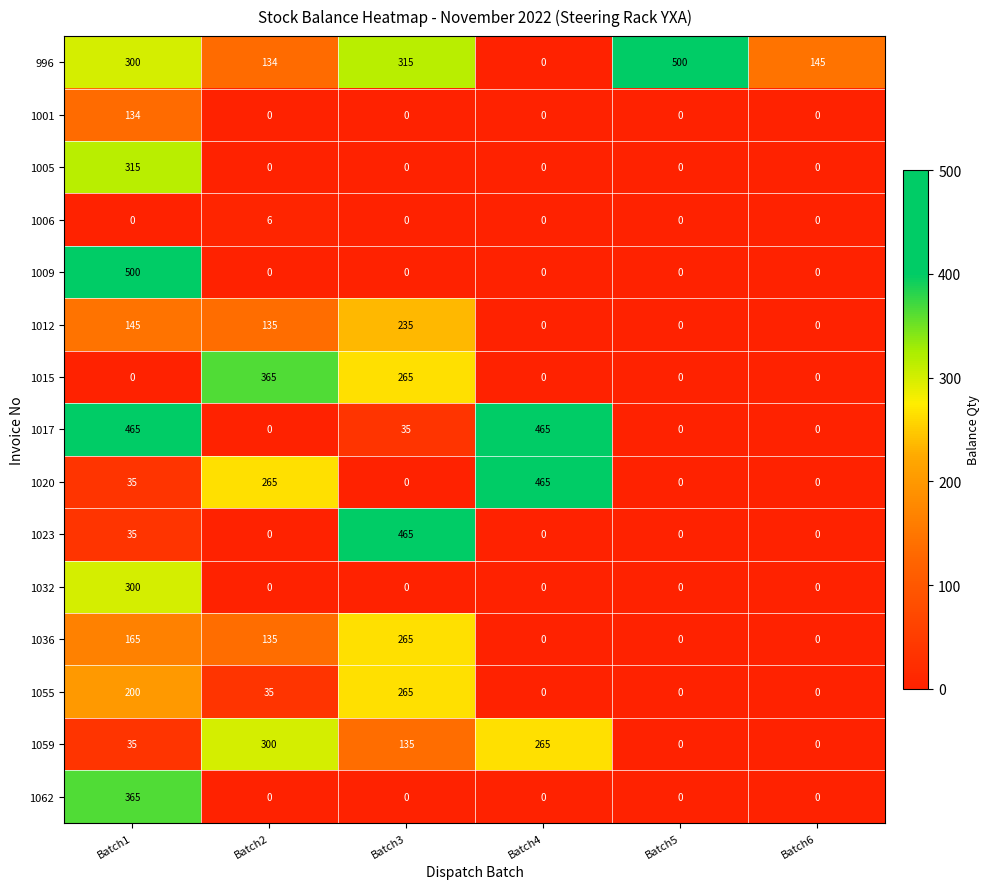

At how many categories does at least one series exceed 109?

6